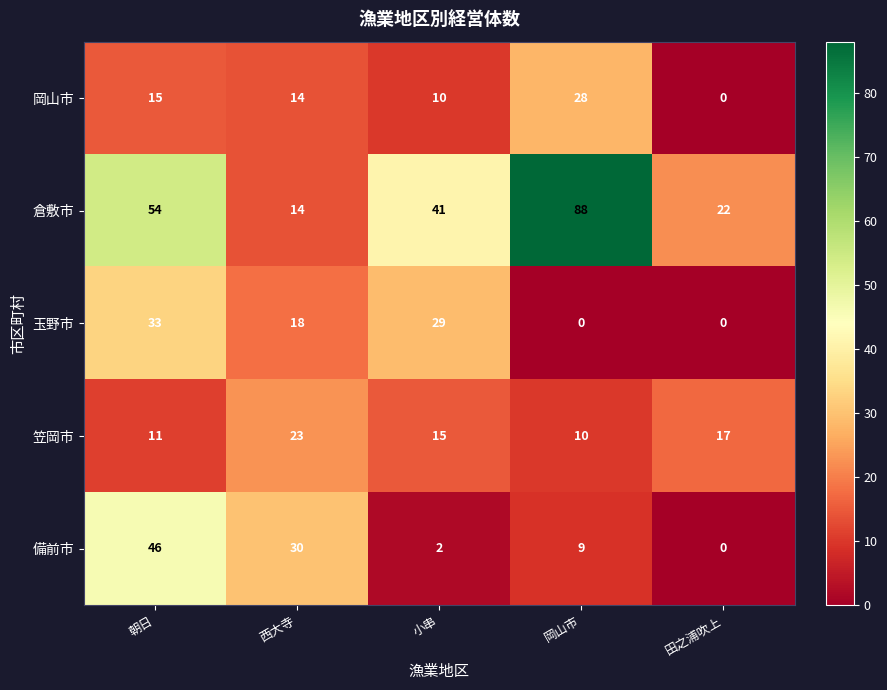

At which category does the chart reach its peak across all series?

岡山市